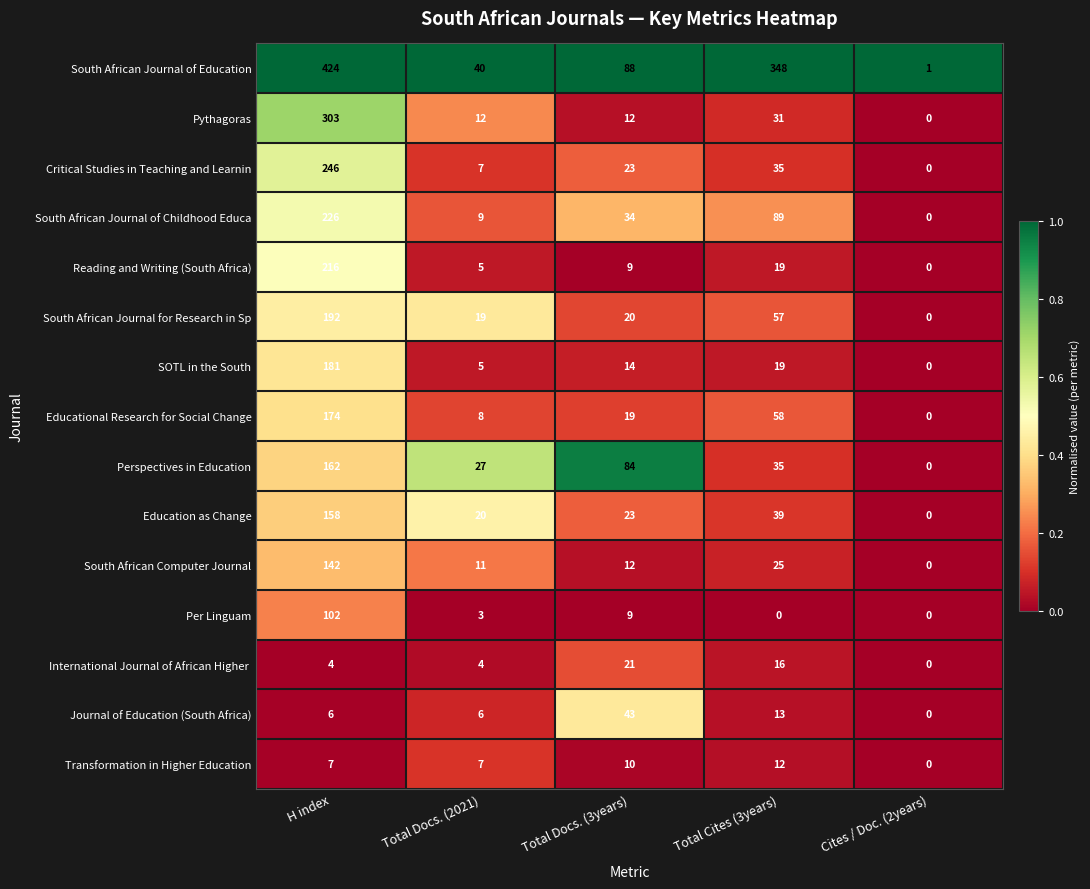

At which label does Reading and Writing (South Africa) first exceed 9?

H index